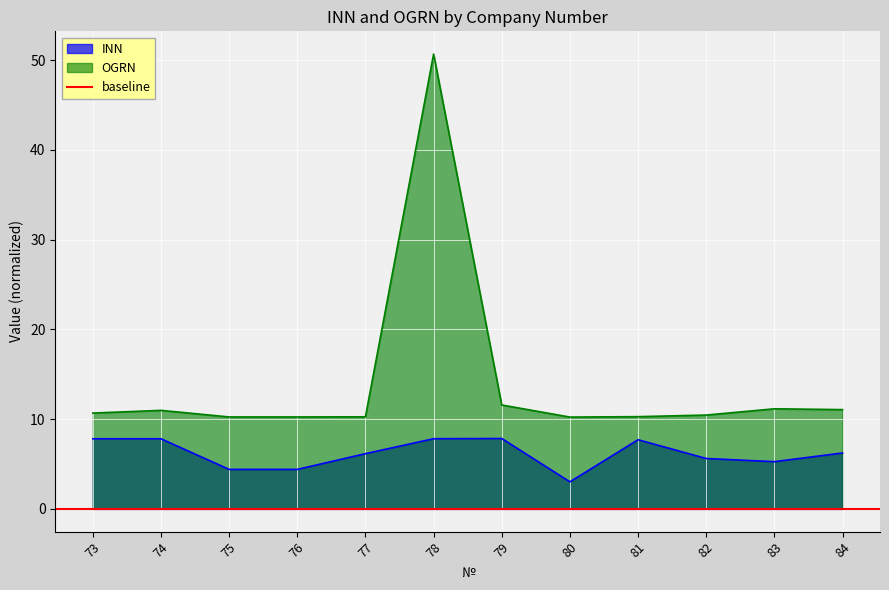

What are all the series names shown in the legend?

INN, OGRN